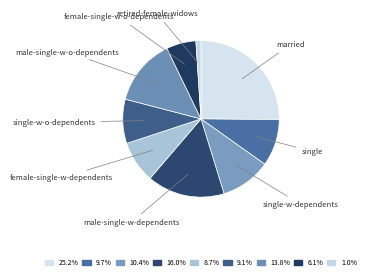

How many segments does this pie chart have?

9